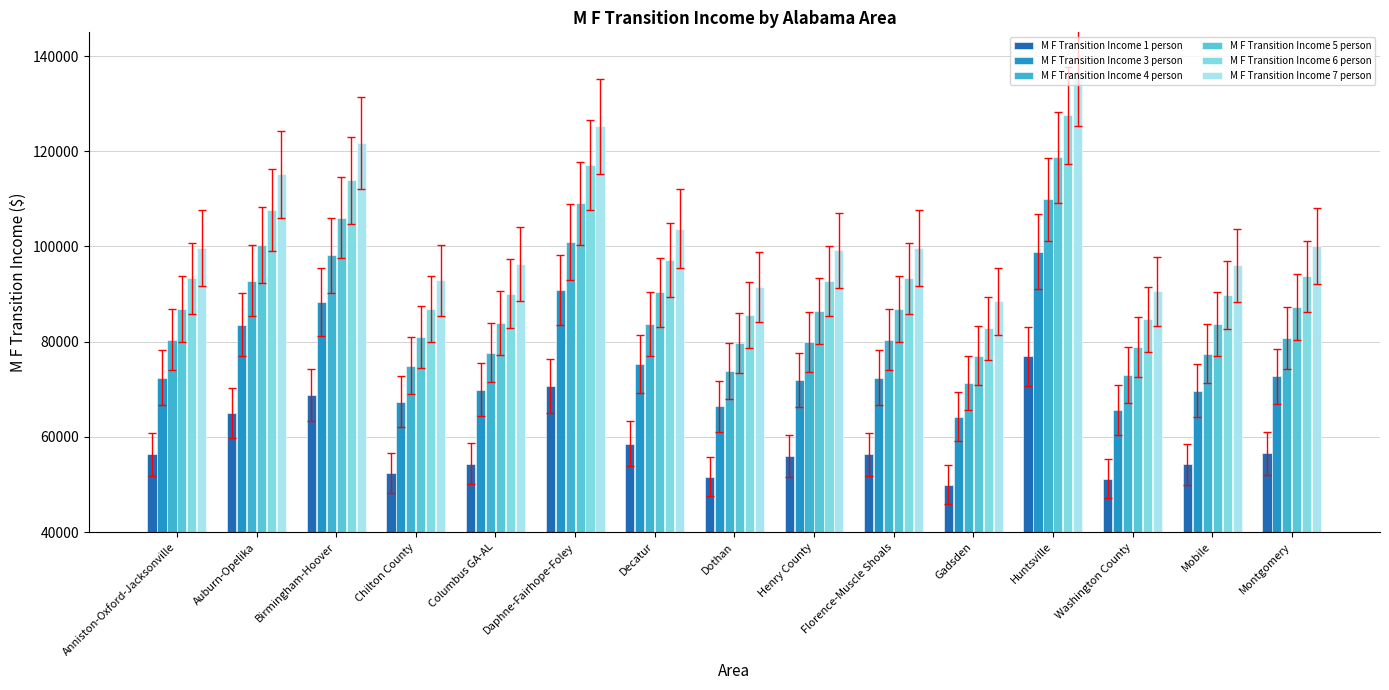

Rank the categories by M F Transition Income 5 person value from highest to lowest.

Huntsville, Daphne-Fairhope-Foley, Birmingham-Hoover, Auburn-Opelika, Decatur, Montgomery, Anniston-Oxford-Jacksonville, Florence-Muscle Shoals, Henry County, Columbus GA-AL, Mobile, Chilton County, Dothan, Washington County, Gadsden